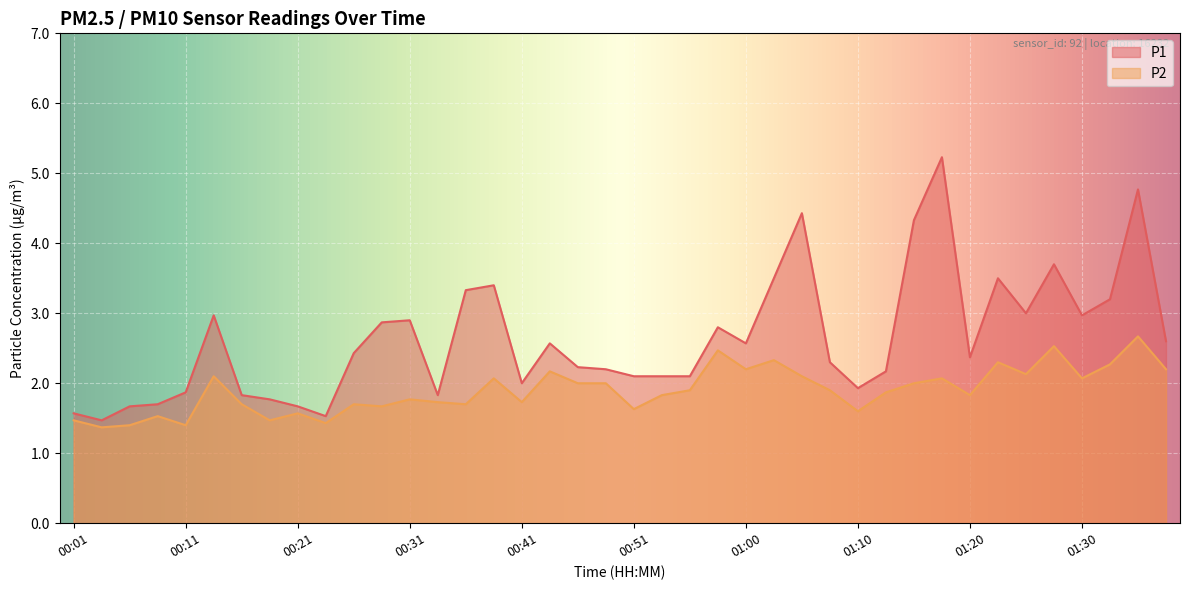

Rank the categories by P1 value from highest to lowest.

01:18, 01:35, 01:05, 01:15, 01:28, 01:03, 01:23, 00:38, 00:36, 01:32, 01:25, 00:14, 01:30, 00:31, 00:28, 00:58, 01:37, 00:43, 01:00, 00:26, 01:20, 01:08, 00:46, 00:48, 01:13, 00:51, 00:53, 00:56, 00:41, 01:10, 00:11, 00:16, 00:33, 00:19, 00:09, 00:06, 00:21, 00:01, 00:24, 00:04